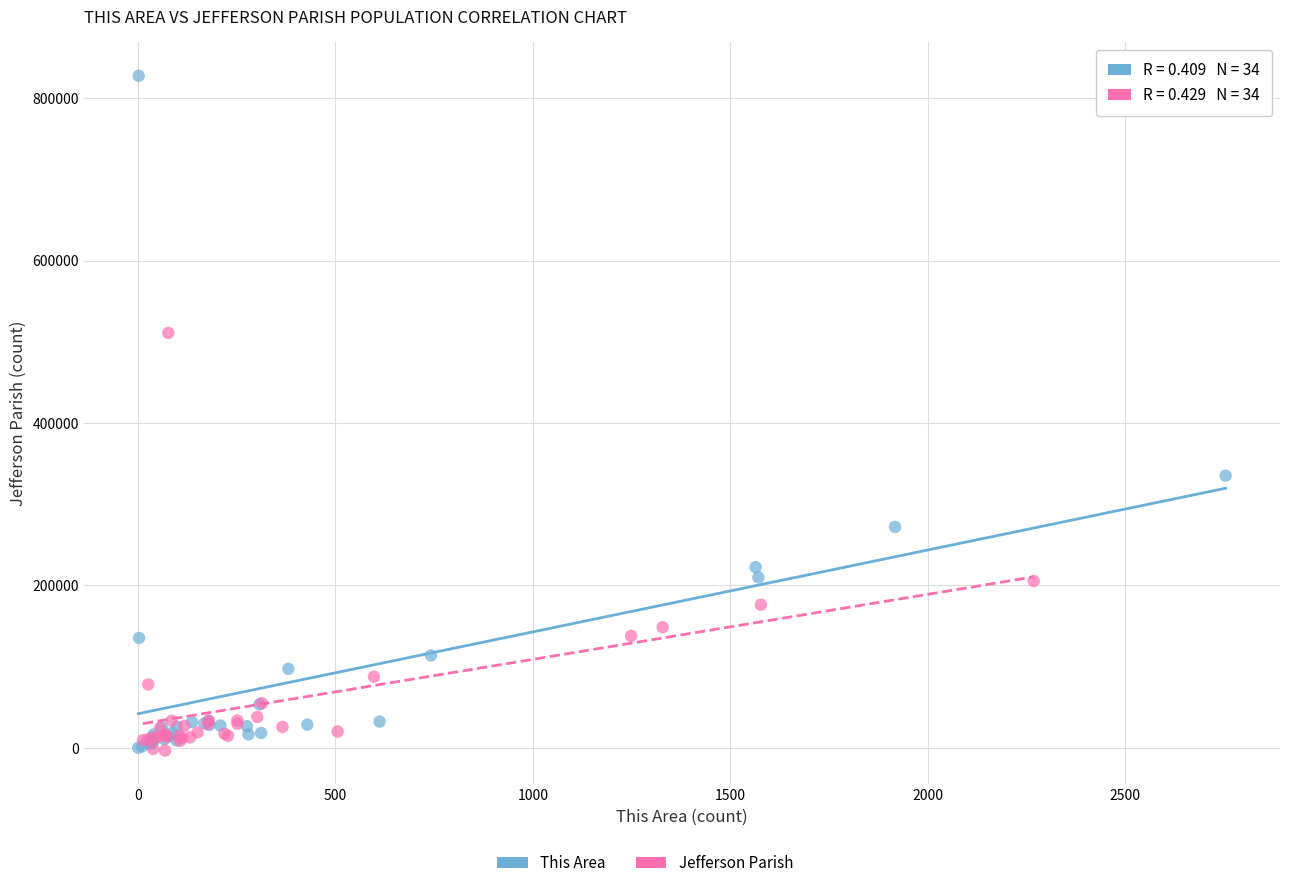

Which series reaches the maximum Y coordinate?

This Area